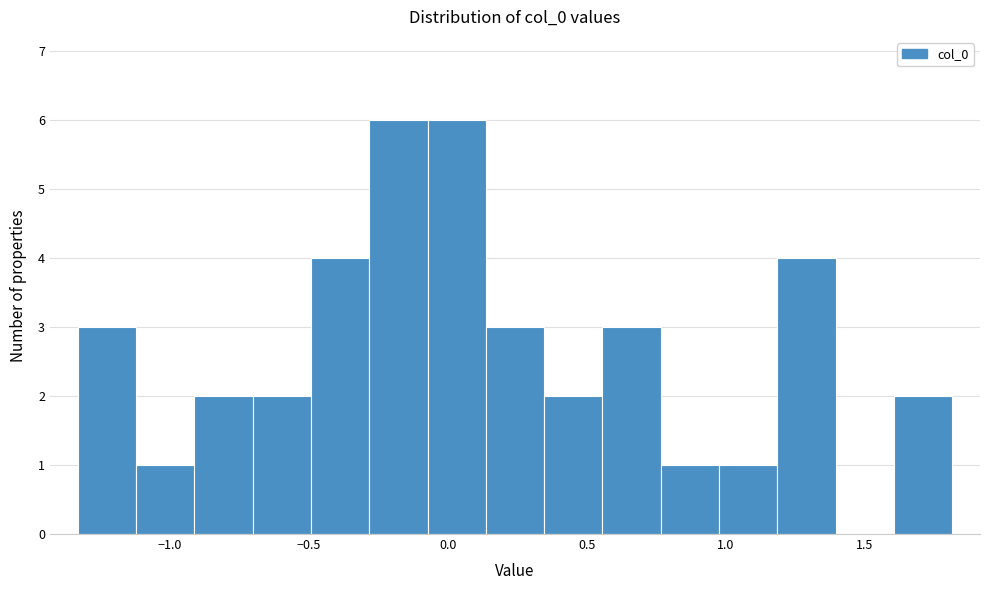

Reading left to right, transcribe this chart: for each bar, give the range it covers on the x-axis and its height. Neither the bar edges nor the heights are printed on the chart, so give them approximately, as read against the axes.

-1.35 to -1.10: 3
-1.10 to -0.90: 1
-0.90 to -0.70: 2
-0.70 to -0.50: 2
-0.50 to -0.30: 4
-0.30 to -0.05: 6
-0.05 to 0.15: 6
0.15 to 0.35: 3
0.35 to 0.55: 2
0.55 to 0.75: 3
0.75 to 1.00: 1
1.00 to 1.20: 1
1.20 to 1.40: 4
1.40 to 1.60: 0
1.60 to 1.80: 2